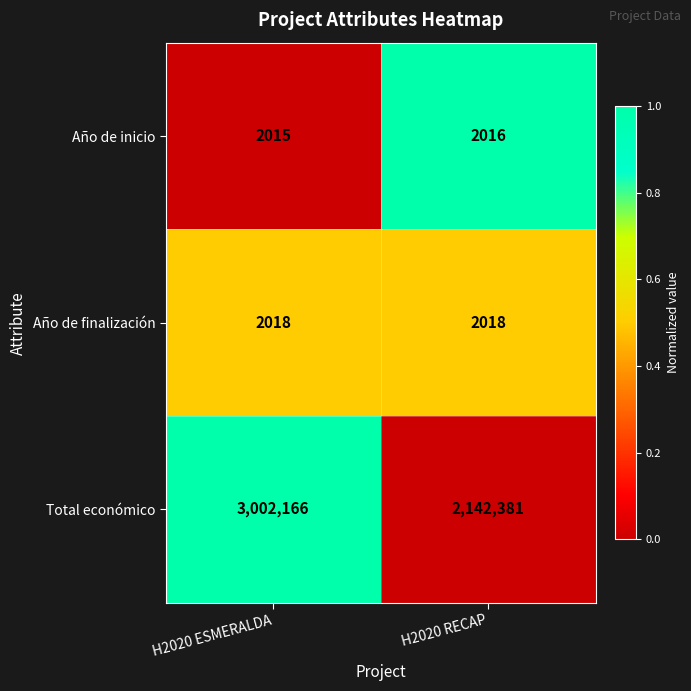

What is the sum of all Año de finalización values?

4036